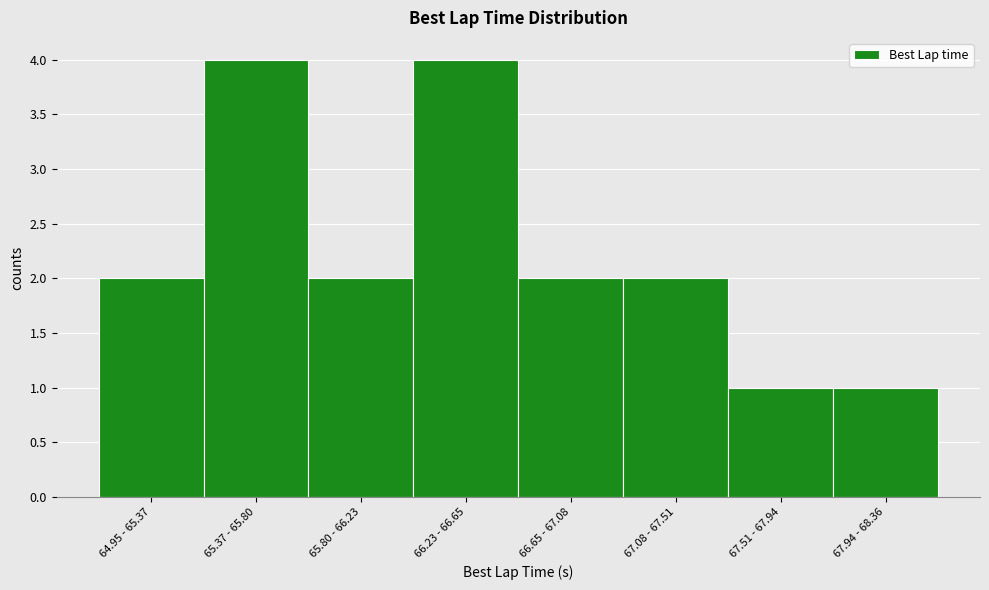

Reading right to left, list all the values displayed in this chart.

1	1	2	2	4	2	4	2